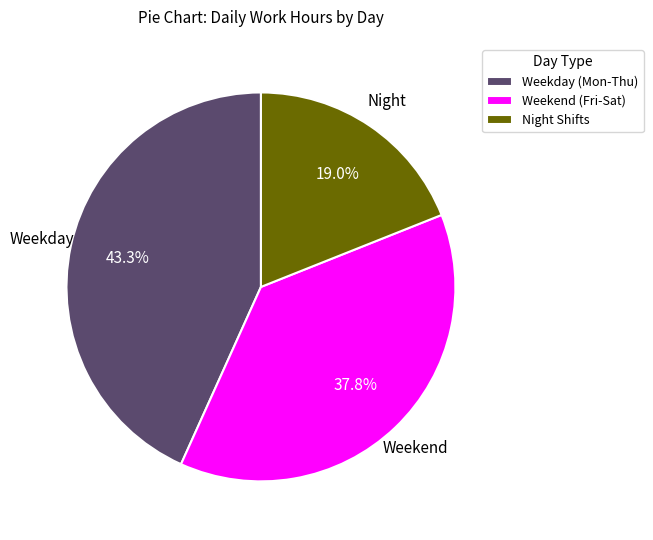

Count the number of slices in the pie.

3